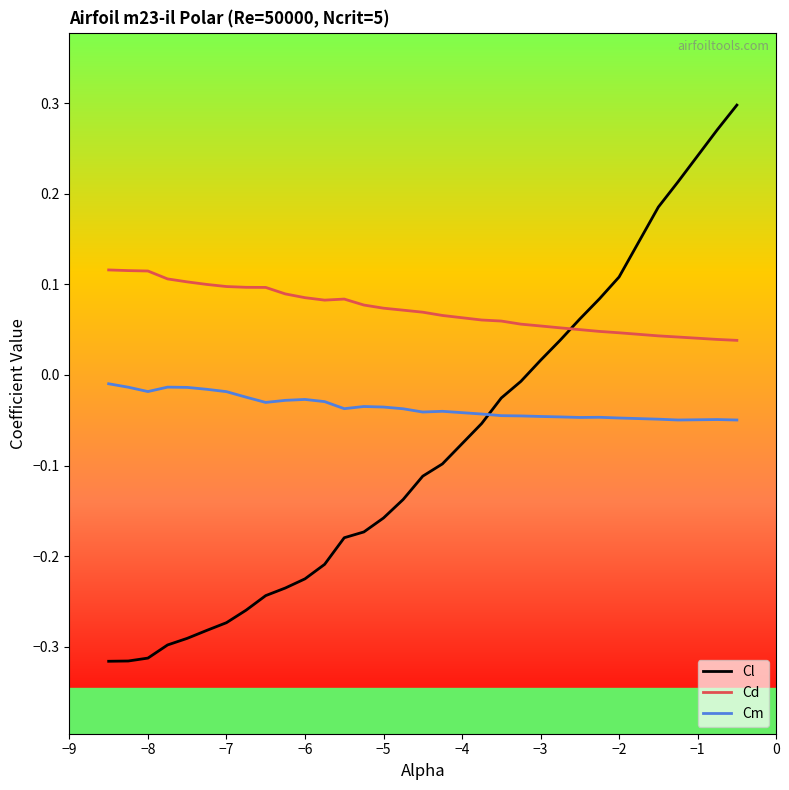

True or false: Cm has more than 0 points higher than both neighbors.

True